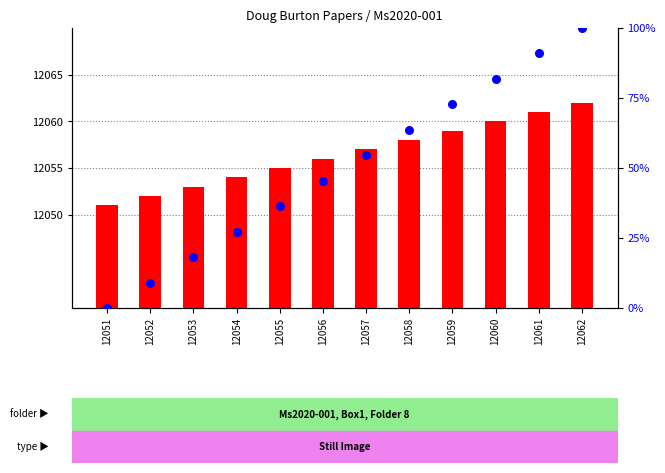

At which category is the sum across all series the highest?

12062